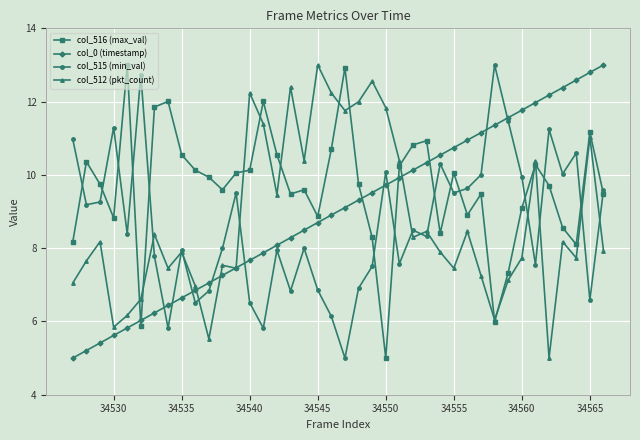

True or false: col_516 (max_val) has more than 2 interior local peaks.

True